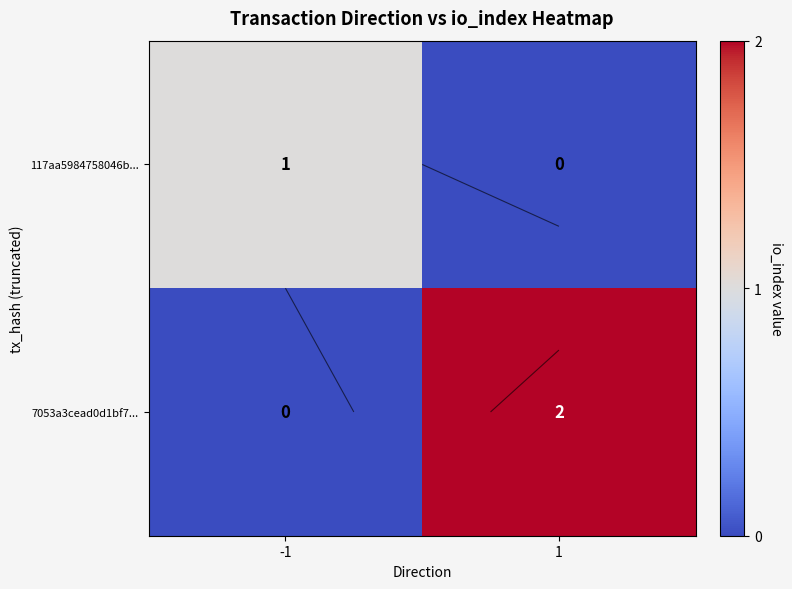

Which has a higher value, 1 or -1?

-1